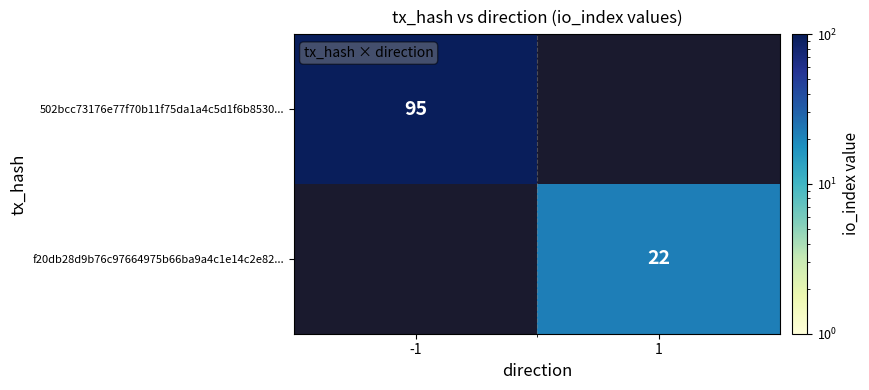

At how many categories does at least one series exceed 82?

1